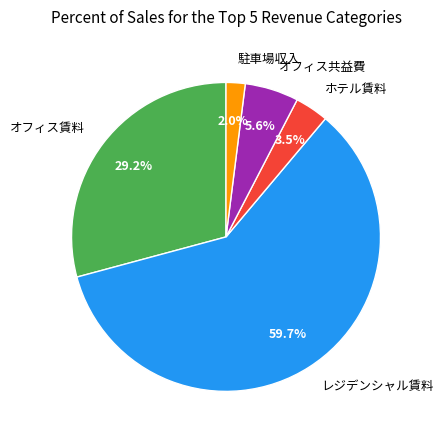

Do オフィス共益費 and 駐車場収入 together represent more than half of the pie?

No